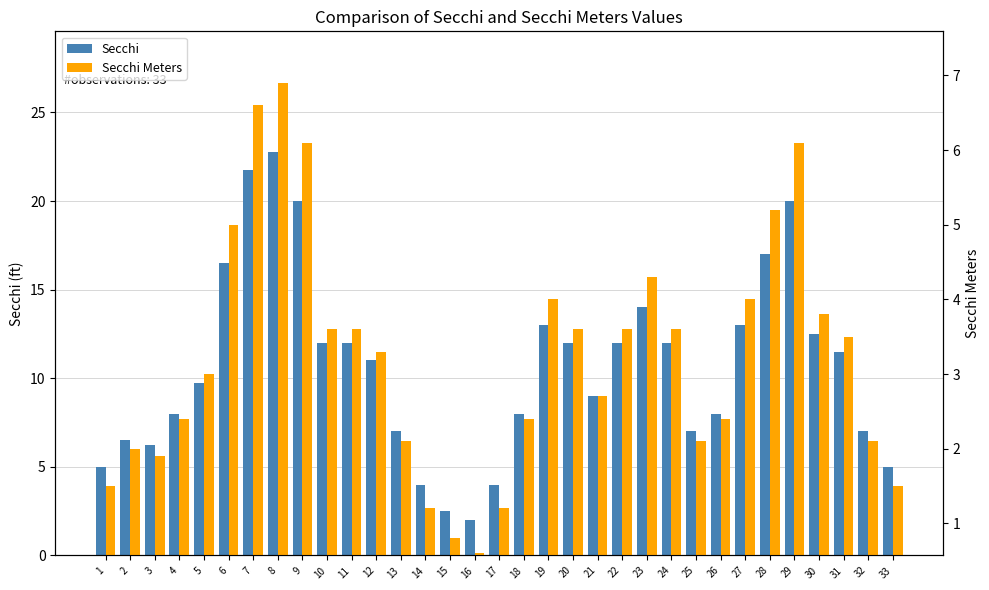

What is the total value across all series at 17?

5.2